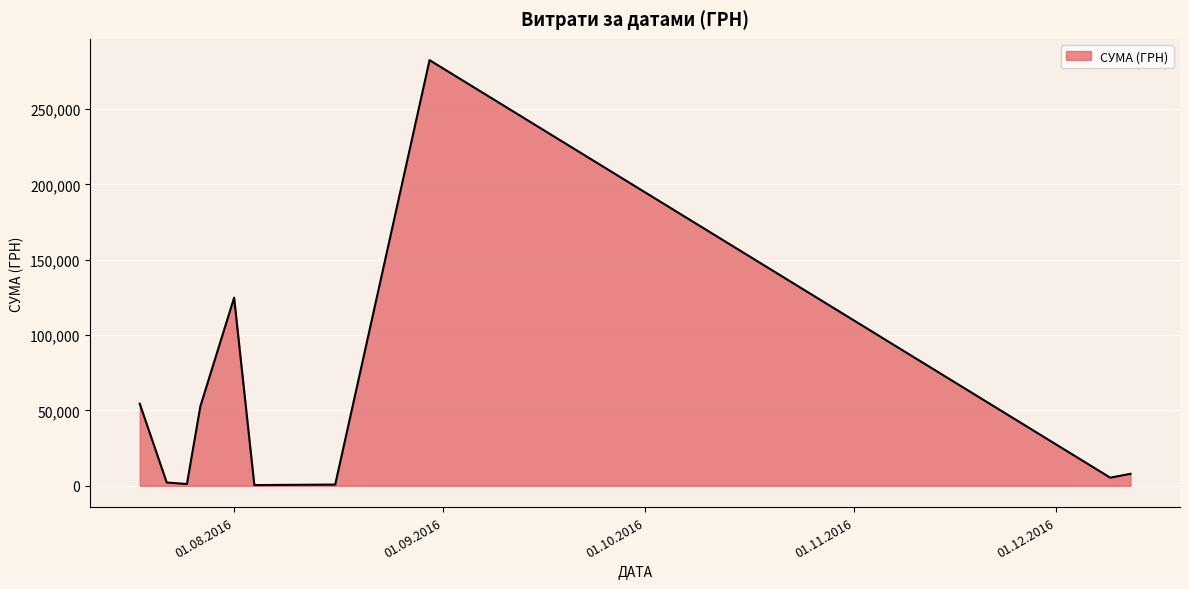

What is the maximum value shown in the chart?

282495.1